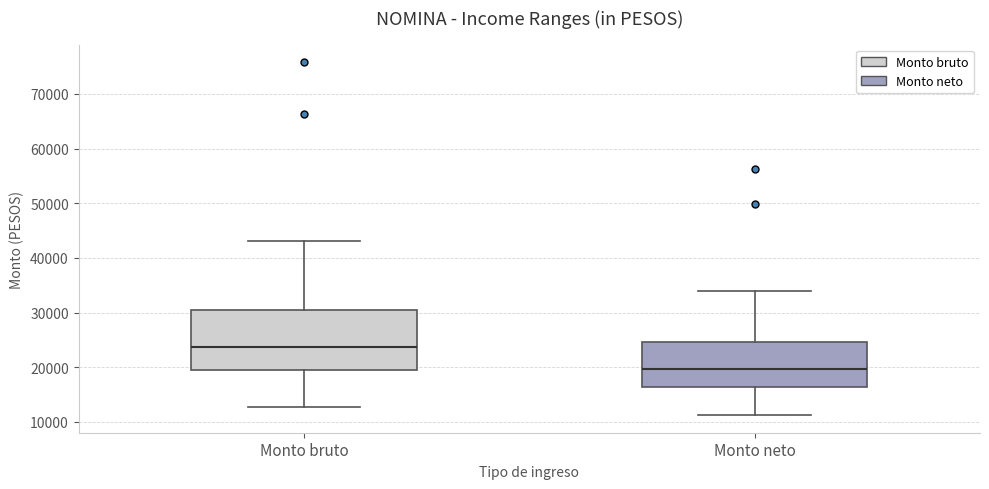

Where does the median line of the box for Monto neto sit on the y-axis? The values are not printed on the chart, so give them approximately, as read against the axis.

20000